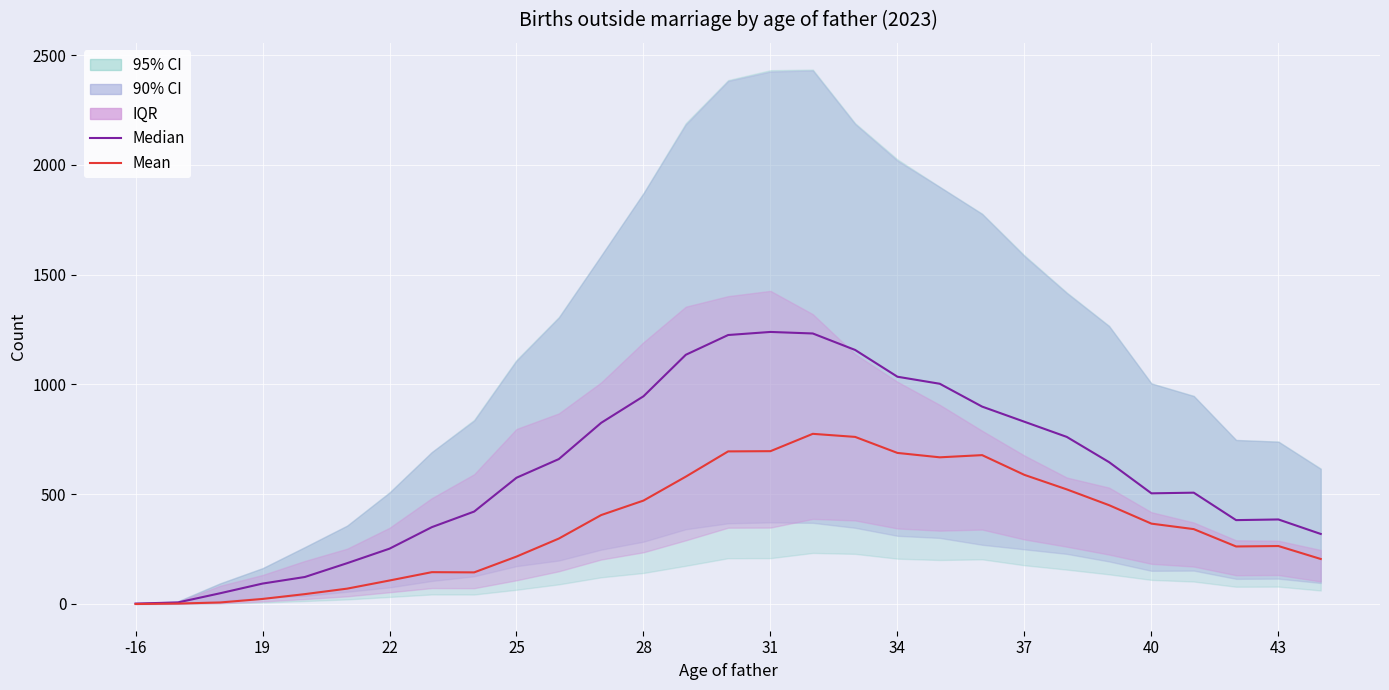

True or false: Mean and Median intersect in this chart.

False